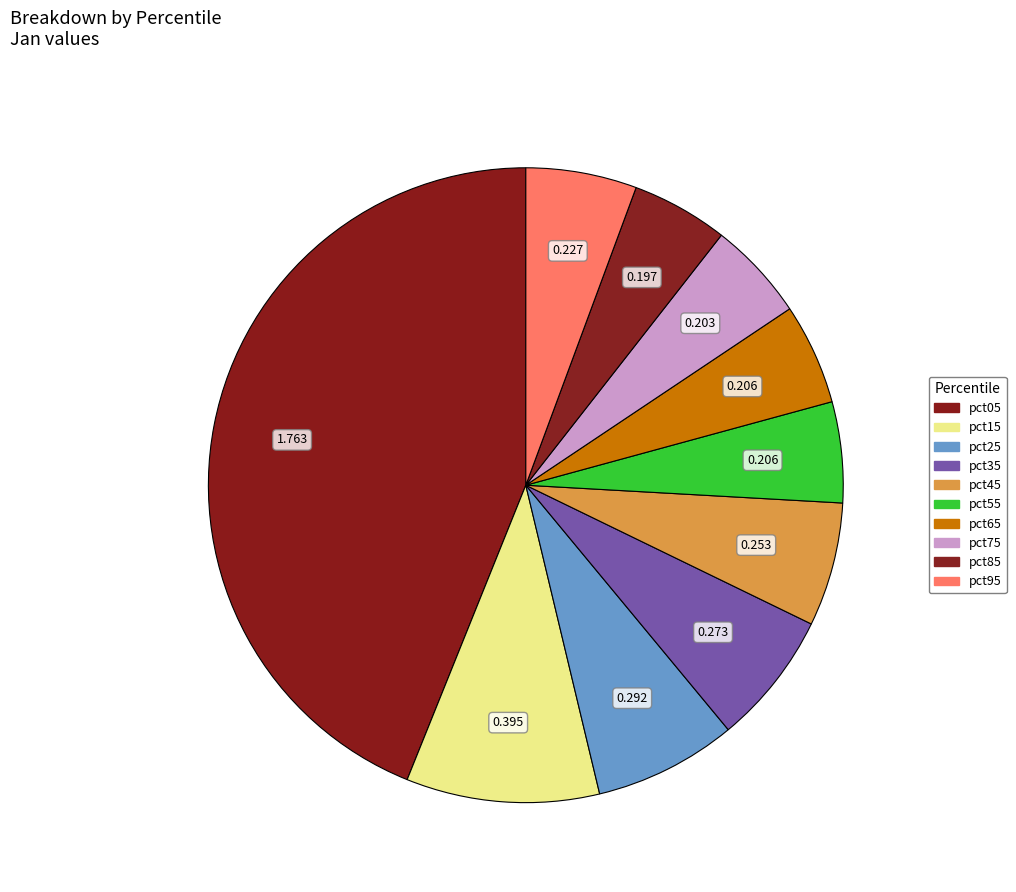

Between pct95 and pct55, which is larger?

pct95